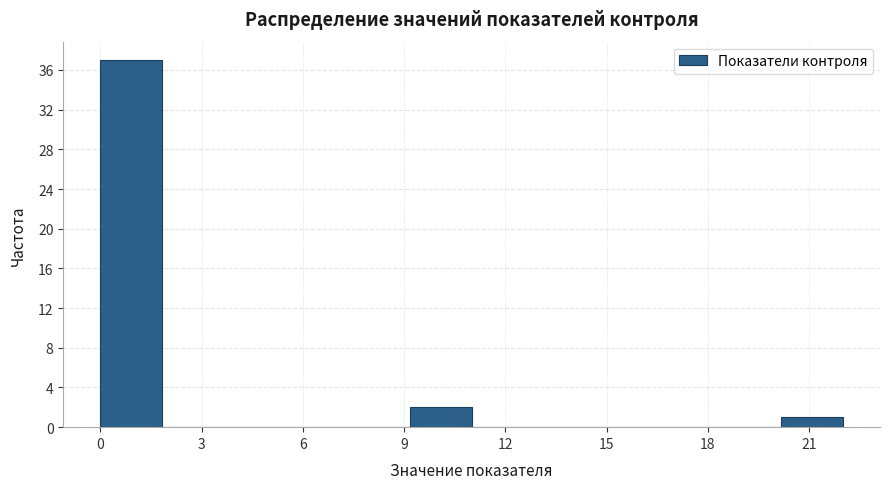

Around what value on the x-axis is the tallest bar? Give the approximate position of its centre, as read against the axis.

1.0